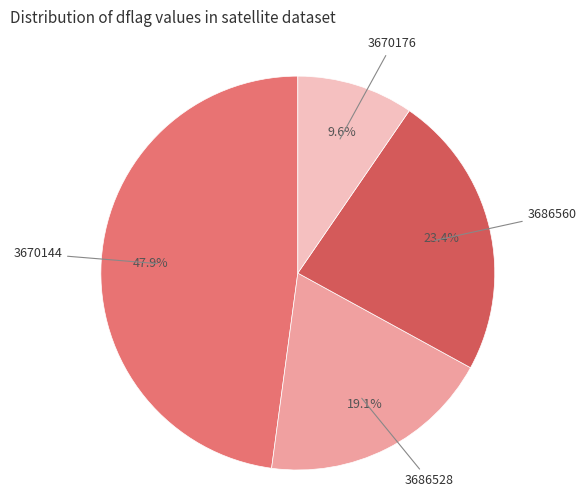

Is there a majority slice in this chart?

No